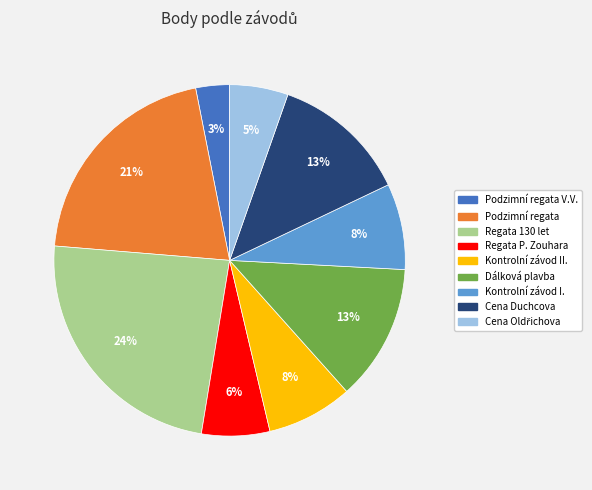

Is it true that Podzimní regata is 10% of the pie?

False